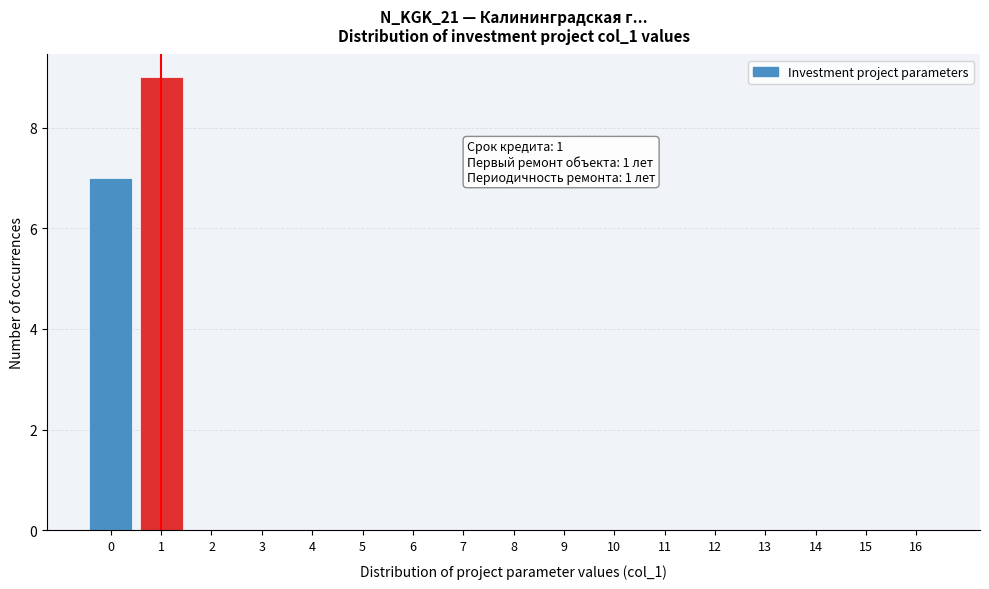

Reading right to left, extract all data points from this chart.

16=0	15=0	14=0	13=0	12=0	11=0	10=0	9=0	8=0	7=0	6=0	5=0	4=0	3=0	2=0	1=9	0=7